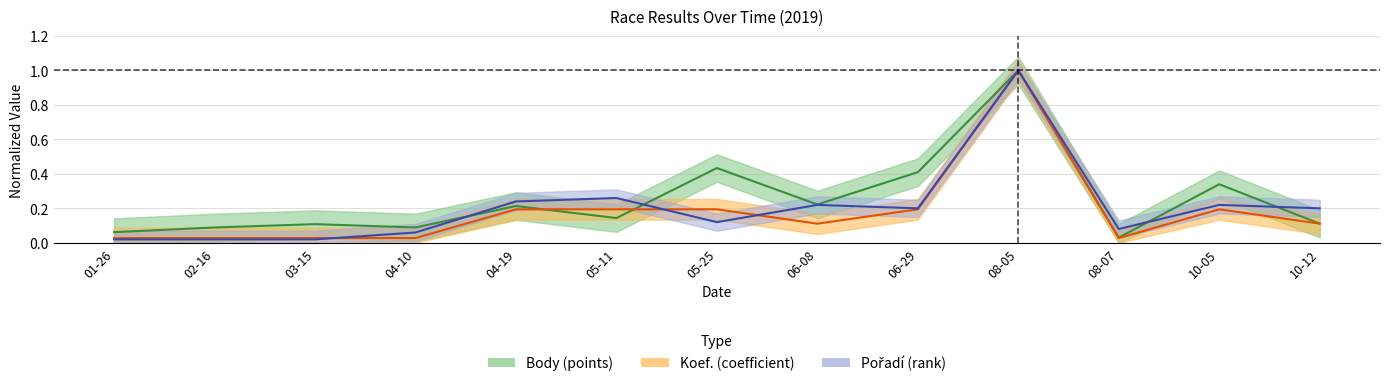

What is the spread (max minus min) of values at 10-05?

0.1